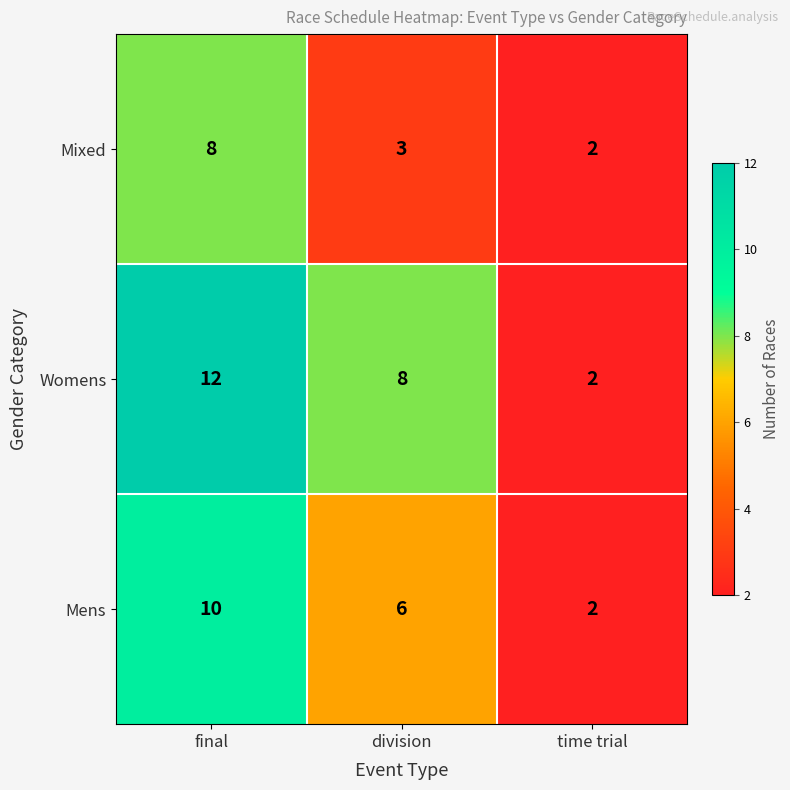

List the series in order of their peak value, lowest first.

Mixed, Mens, Womens